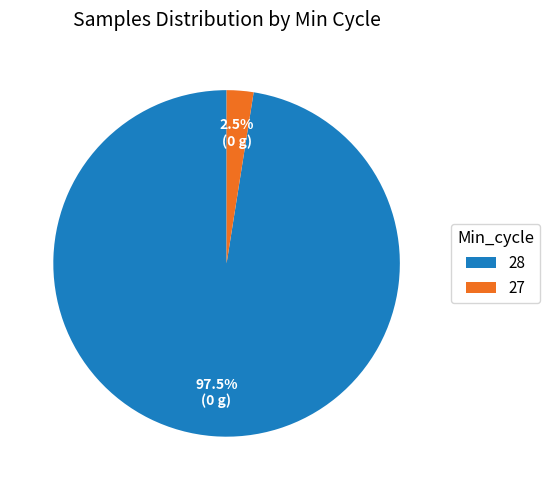

Approximately how many times larger is the value at 28 compared to 27?

39.0